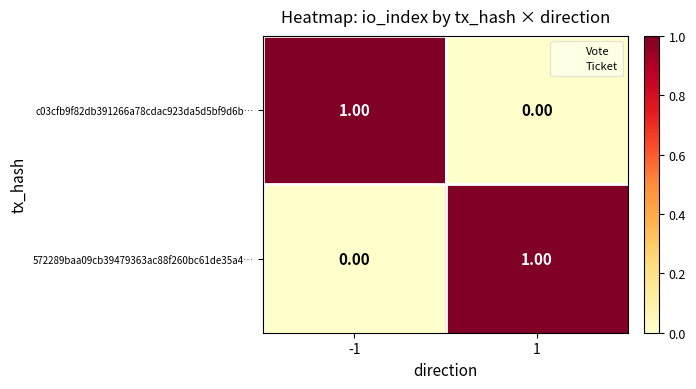

List the labels in order of 572289baa09cb39479363ac88f260bc61de35a4… value, largest first.

1, -1